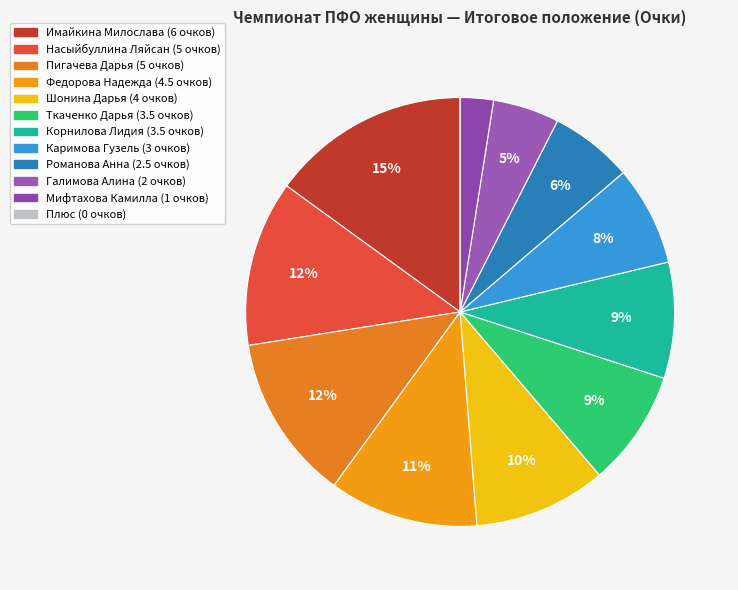

What percentage is the Имайкина Милослава slice, to the nearest percent?

15%